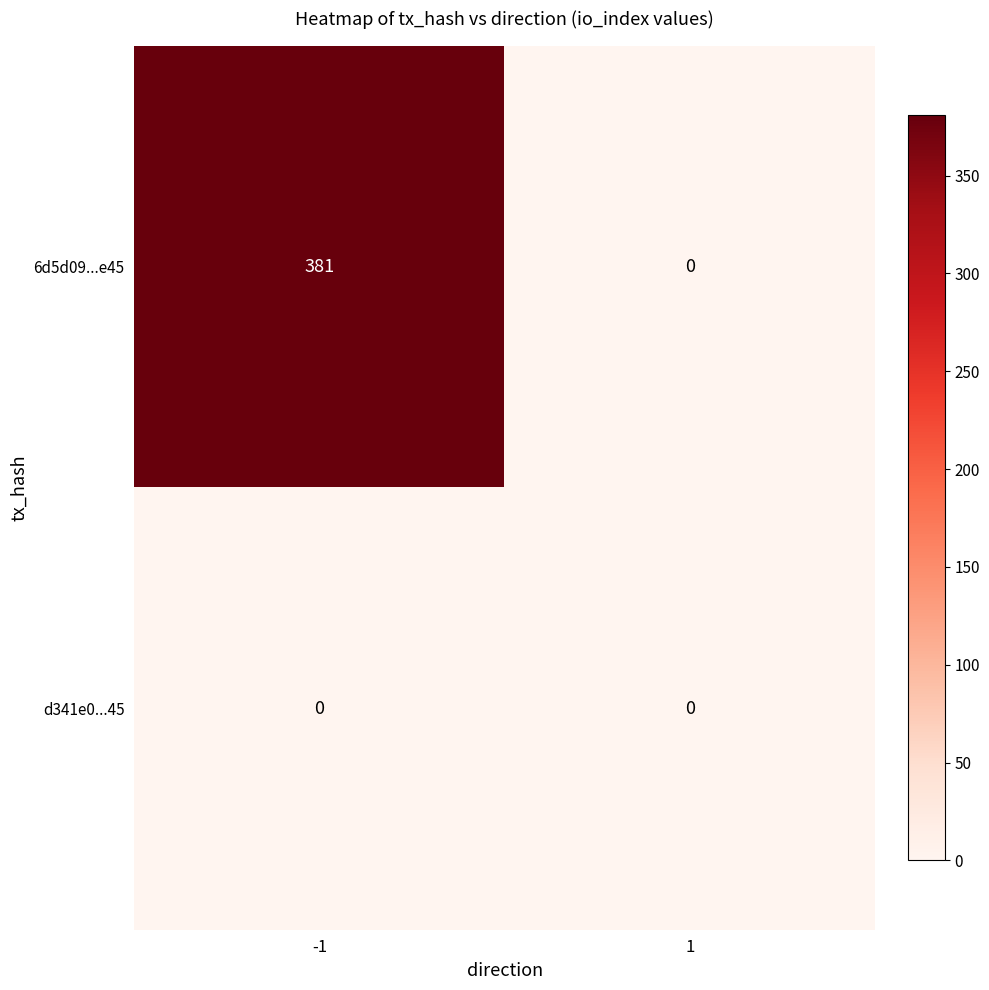

Reading left to right, transcribe all the data shown in this chart.

6d5d09...e45: -1=381	1=0
d341e0...45: -1=0	1=0